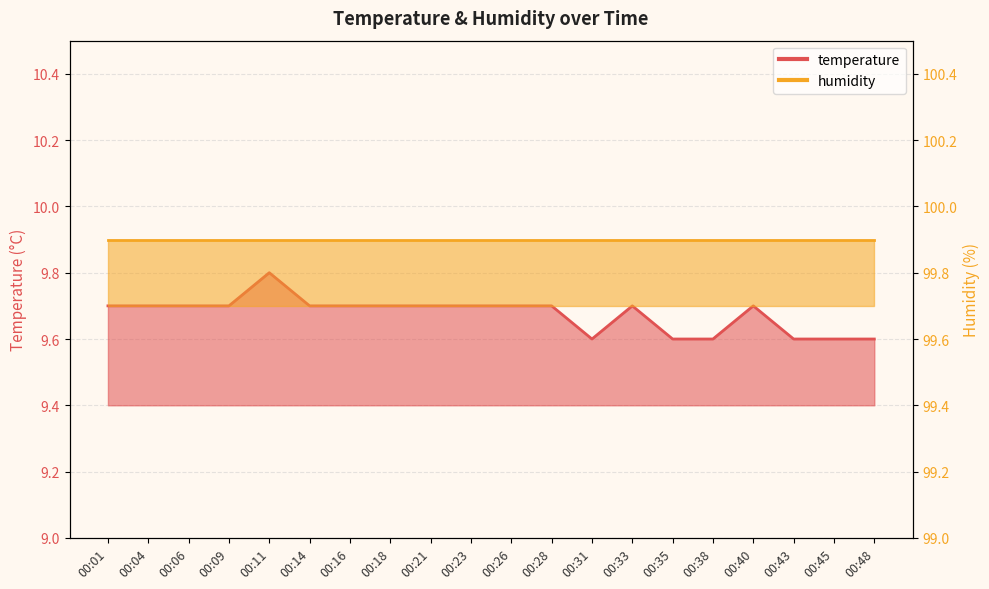

Does the chart have visible grid lines?

Yes